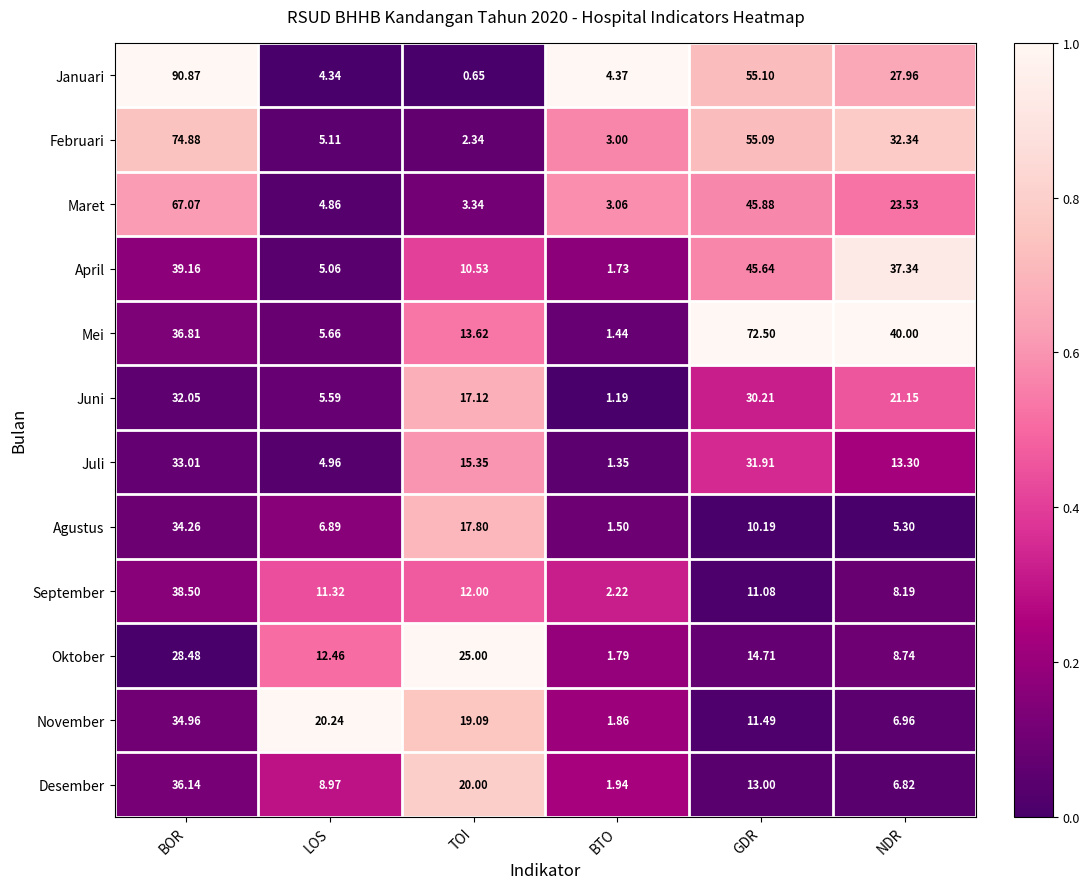

At which category is the sum across all series the highest?

BOR